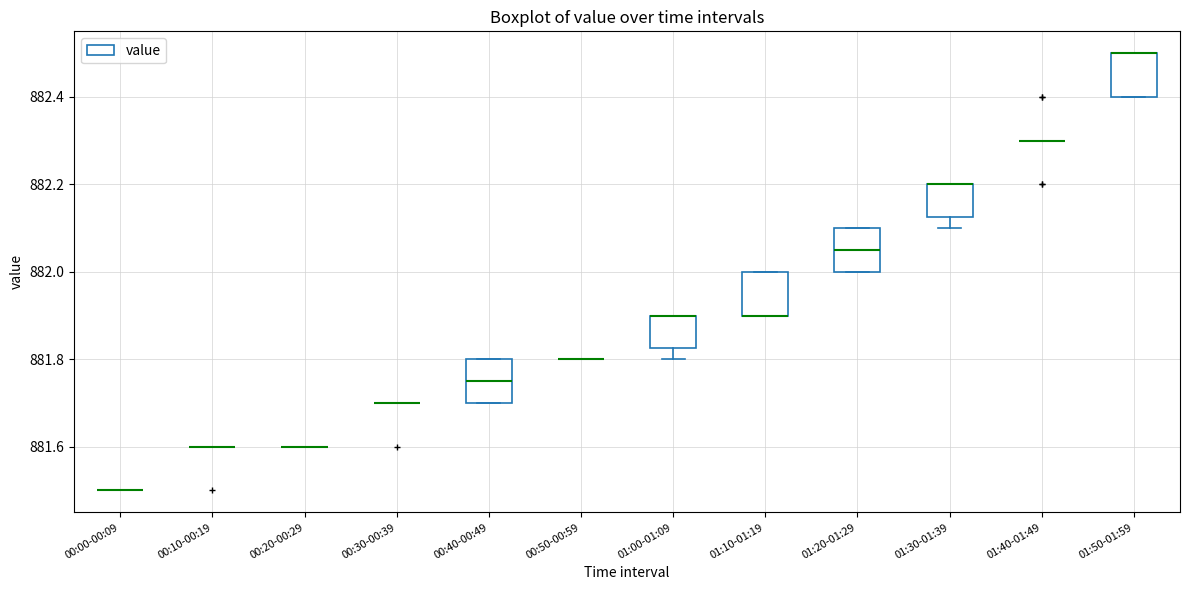

Reading left to right, transcribe this box plot: for each box, give where its median line is, the range the box spans, and where its two whiskers end, as read against the y-axis. The values are not printed on the chart, so give them approximately, as read against the axis.

00:00-00:09: box collapsed to a line at 881.50, whiskers 881.50 to 881.50
00:10-00:19: box collapsed to a line at 881.60, whiskers 881.60 to 881.60
00:20-00:29: box collapsed to a line at 881.60, whiskers 881.60 to 881.60
00:30-00:39: box collapsed to a line at 881.70, whiskers 881.70 to 881.70
00:40-00:49: median 881.76, box 881.70 to 881.80, whiskers 881.70 to 881.80
00:50-00:59: box collapsed to a line at 881.80, whiskers 881.80 to 881.80
01:00-01:09: median 881.90 (drawn on the box's upper edge), box 881.82 to 881.90, whiskers 881.80 to 881.90
01:10-01:19: median 881.90 (drawn on the box's lower edge), box 881.90 to 882.00, whiskers 881.90 to 882.00
01:20-01:29: median 882.06, box 882.00 to 882.10, whiskers 882.00 to 882.10
01:30-01:39: median 882.20 (drawn on the box's upper edge), box 882.12 to 882.20, whiskers 882.10 to 882.20
01:40-01:49: box collapsed to a line at 882.30, whiskers 882.30 to 882.30
01:50-01:59: median 882.50 (drawn on the box's upper edge), box 882.40 to 882.50, whiskers 882.40 to 882.50